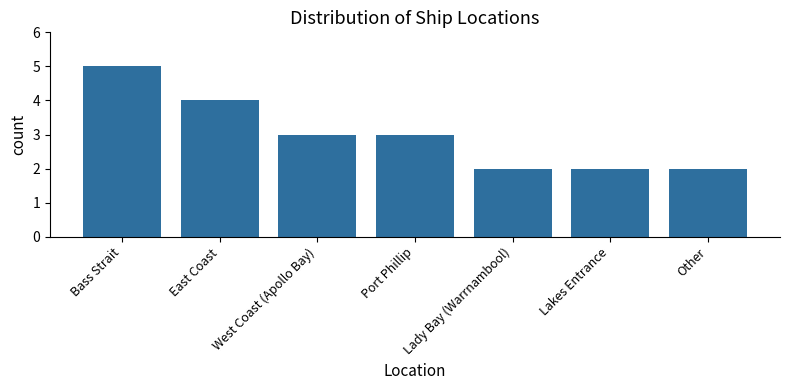

Does the chart contain stacked bars?

No